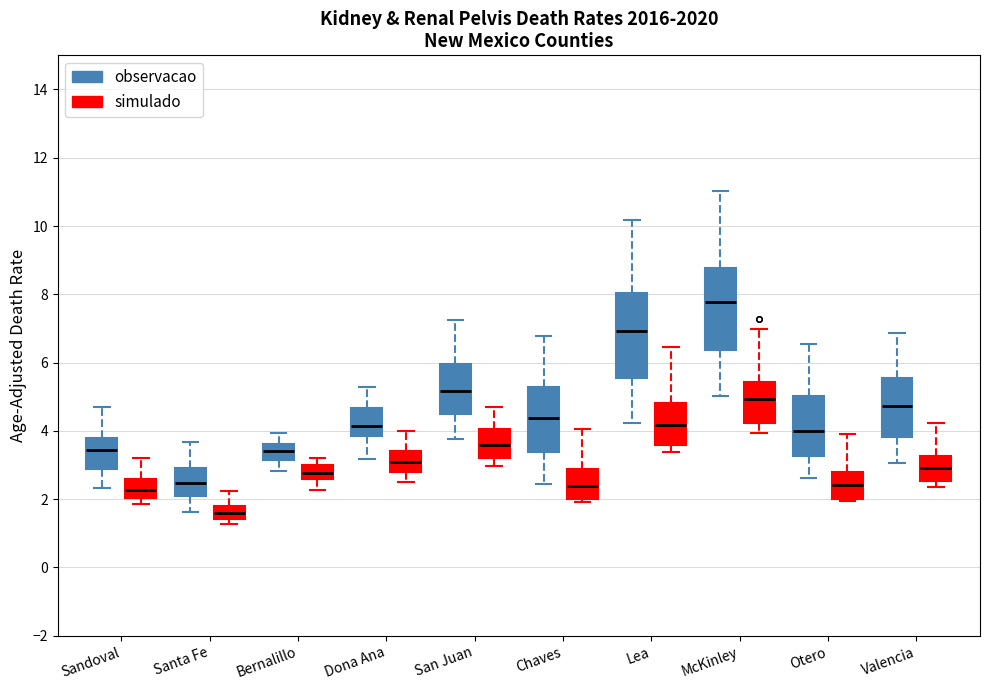

Which box has the lowest median line?

Santa Fe (simulado)